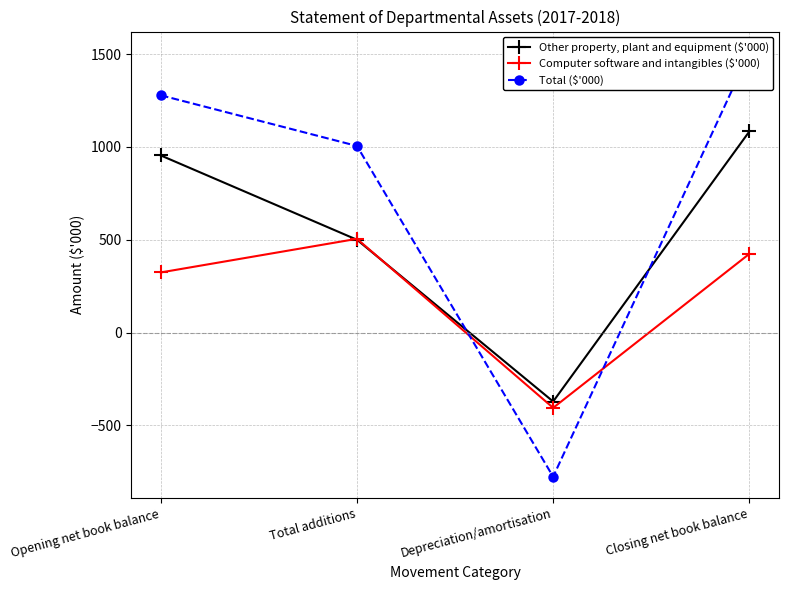

Reading left to right, transcribe all the data shown in this chart.

Other property, plant and equipment ($'000): 954	500	-371	1083
Computer software and intangibles ($'000): 324	505	-405	424
Total ($'000): 1278	1005	-776	1507